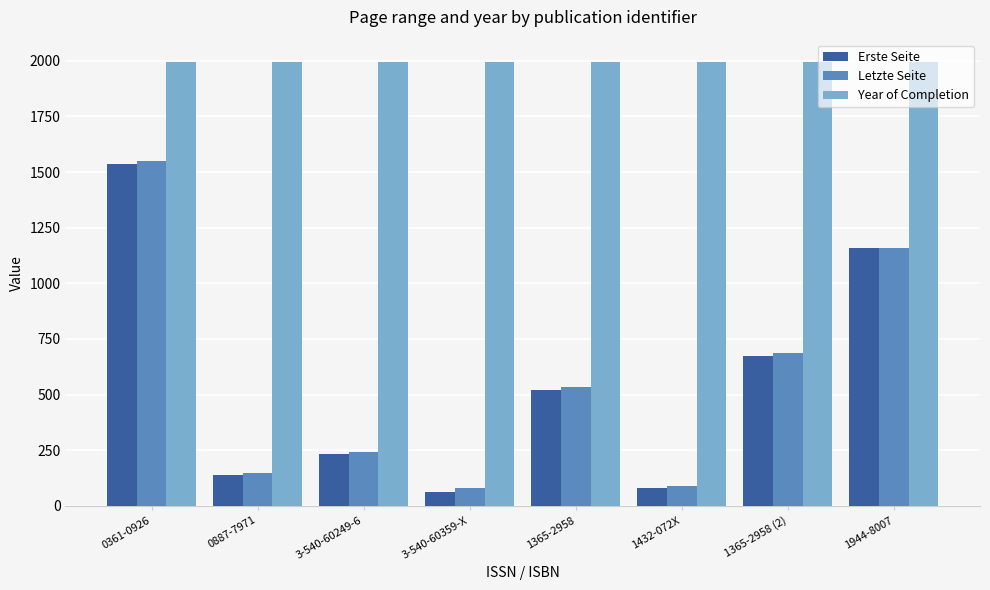

What is the label of the 5th bar from the left?

1365-2958